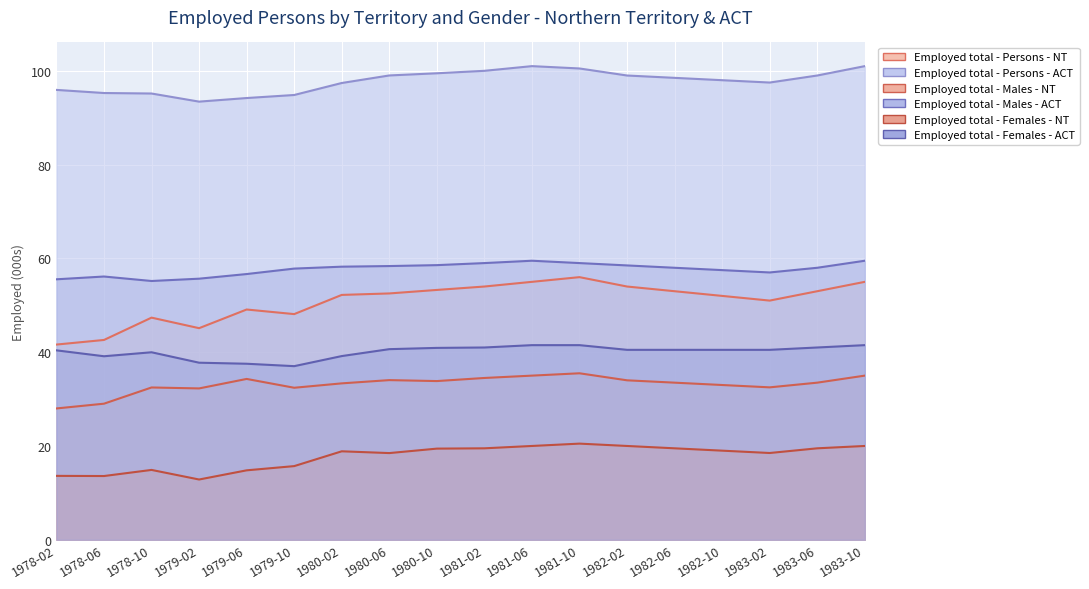

What position from the left is 1983-02?

16